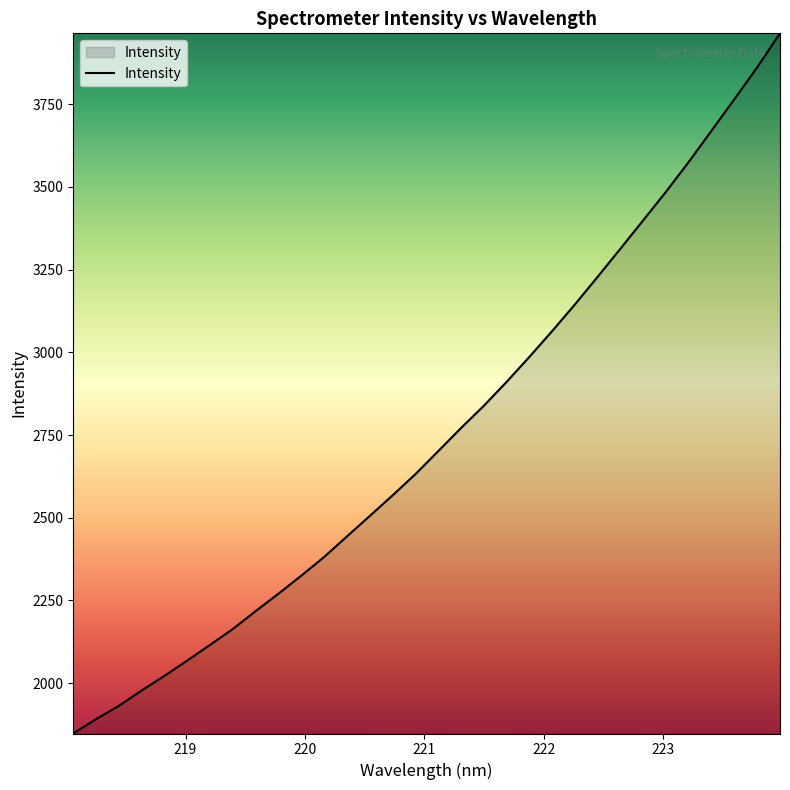

True or false: the data has more than 1 interior local peaks.

False